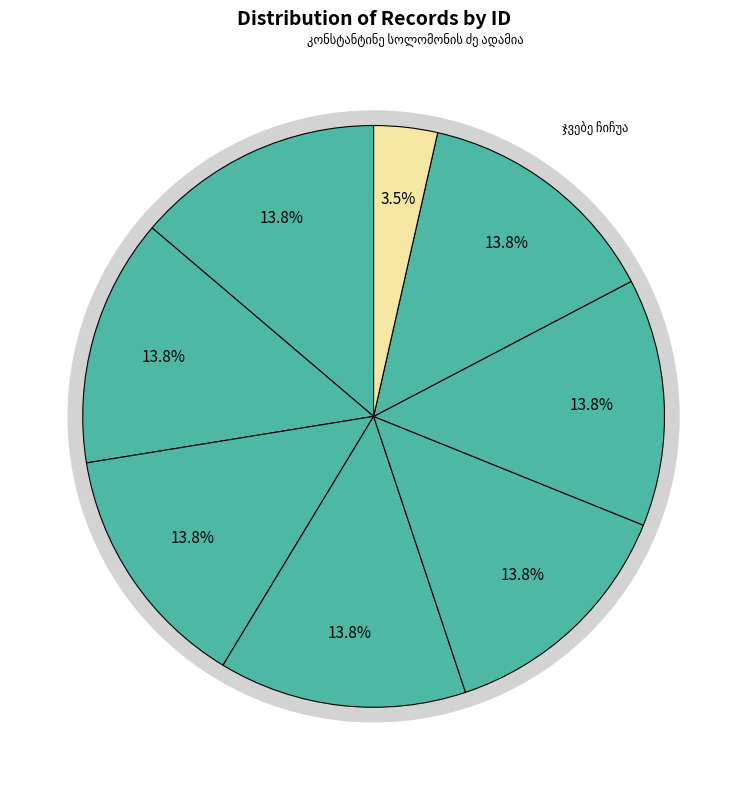

What percentage do აგრაფინა ტარიელის ასული ადამია and ივანე წოწორია together represent?

27.6%